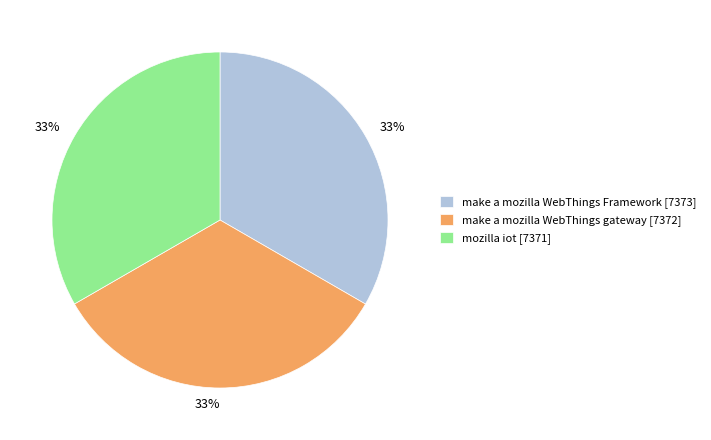

What percentage is the mozilla iot slice, to the nearest percent?

33%